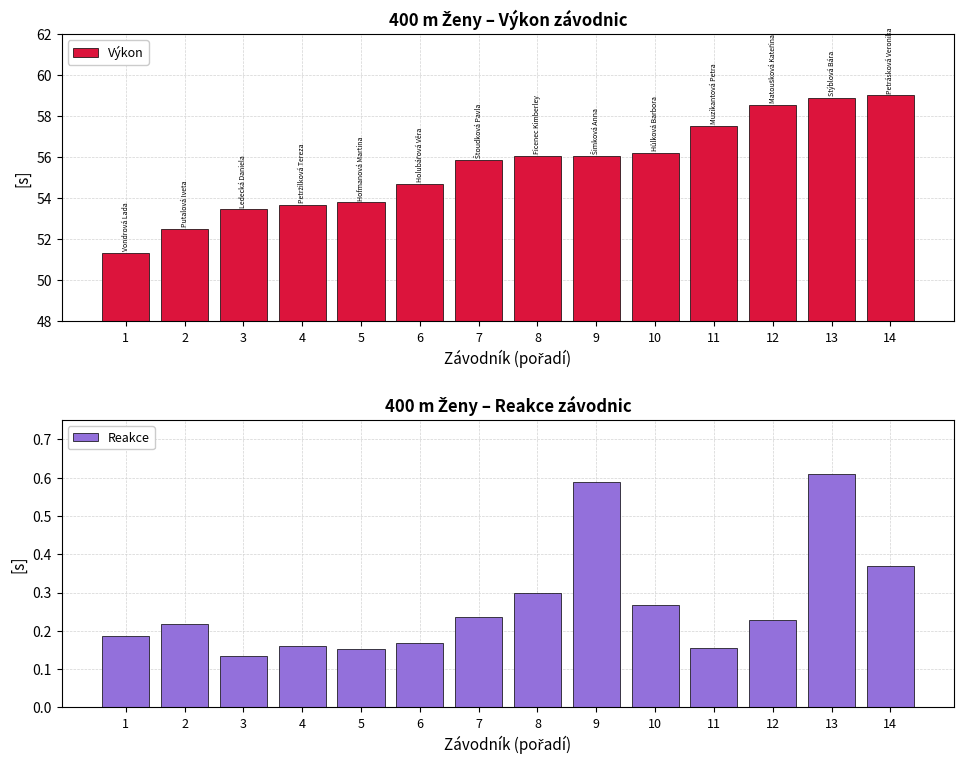

What is the difference between the maximum and minimum values in the Výkon series?

7.7